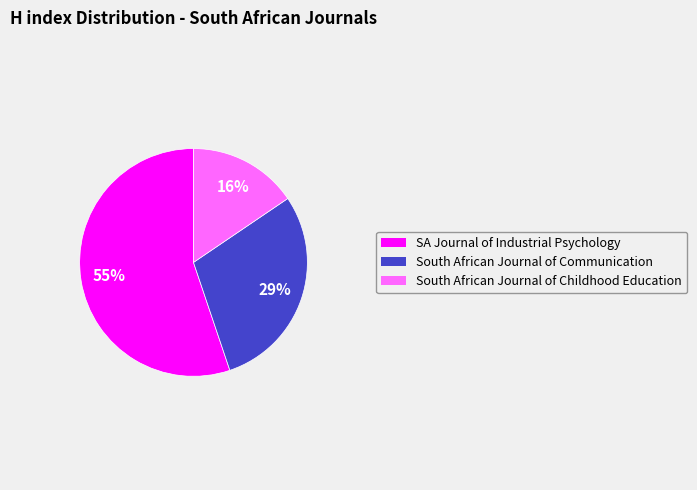

Rank the categories by value from lowest to highest.

South African Journal of Childhood Education, South African Journal of Communication, SA Journal of Industrial Psychology